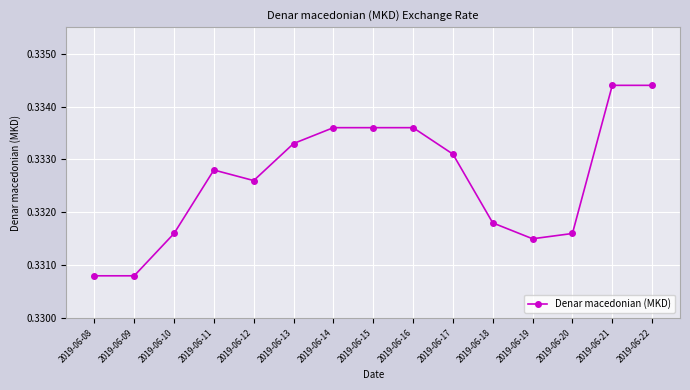

How many distinct data groups are displayed?

1